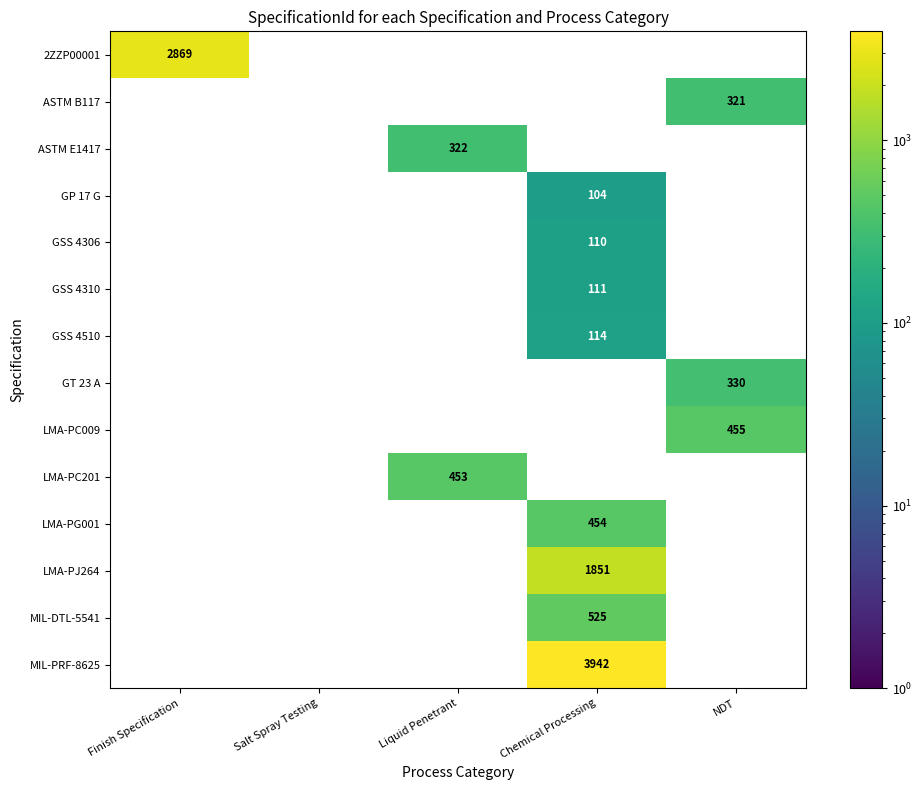

The GSS 4310 series shows 111 at Chemical Processing. True or false?

True